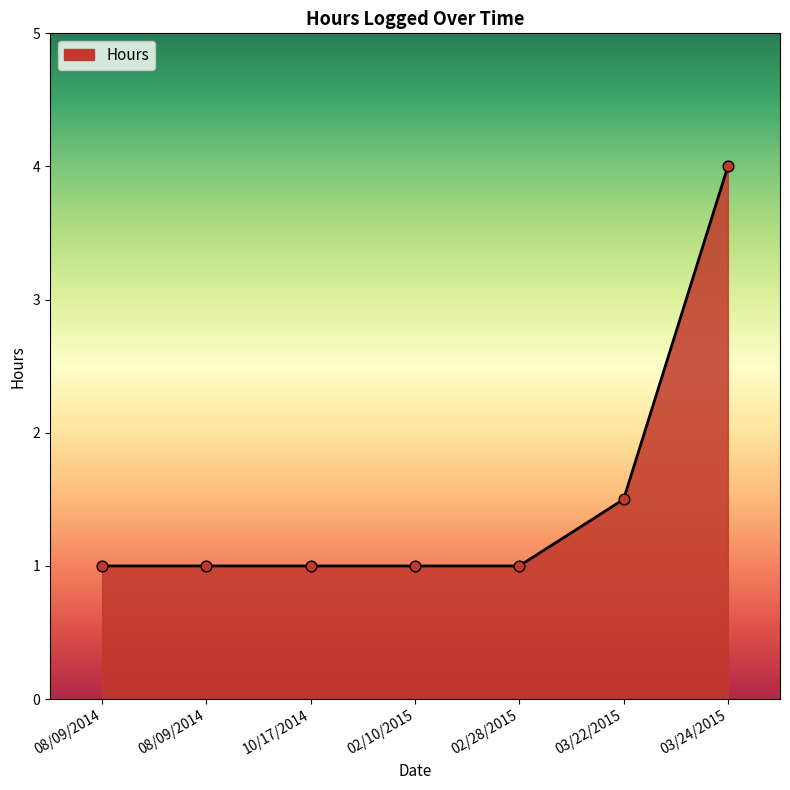

Is this an area chart (filled region under the line)?

Yes